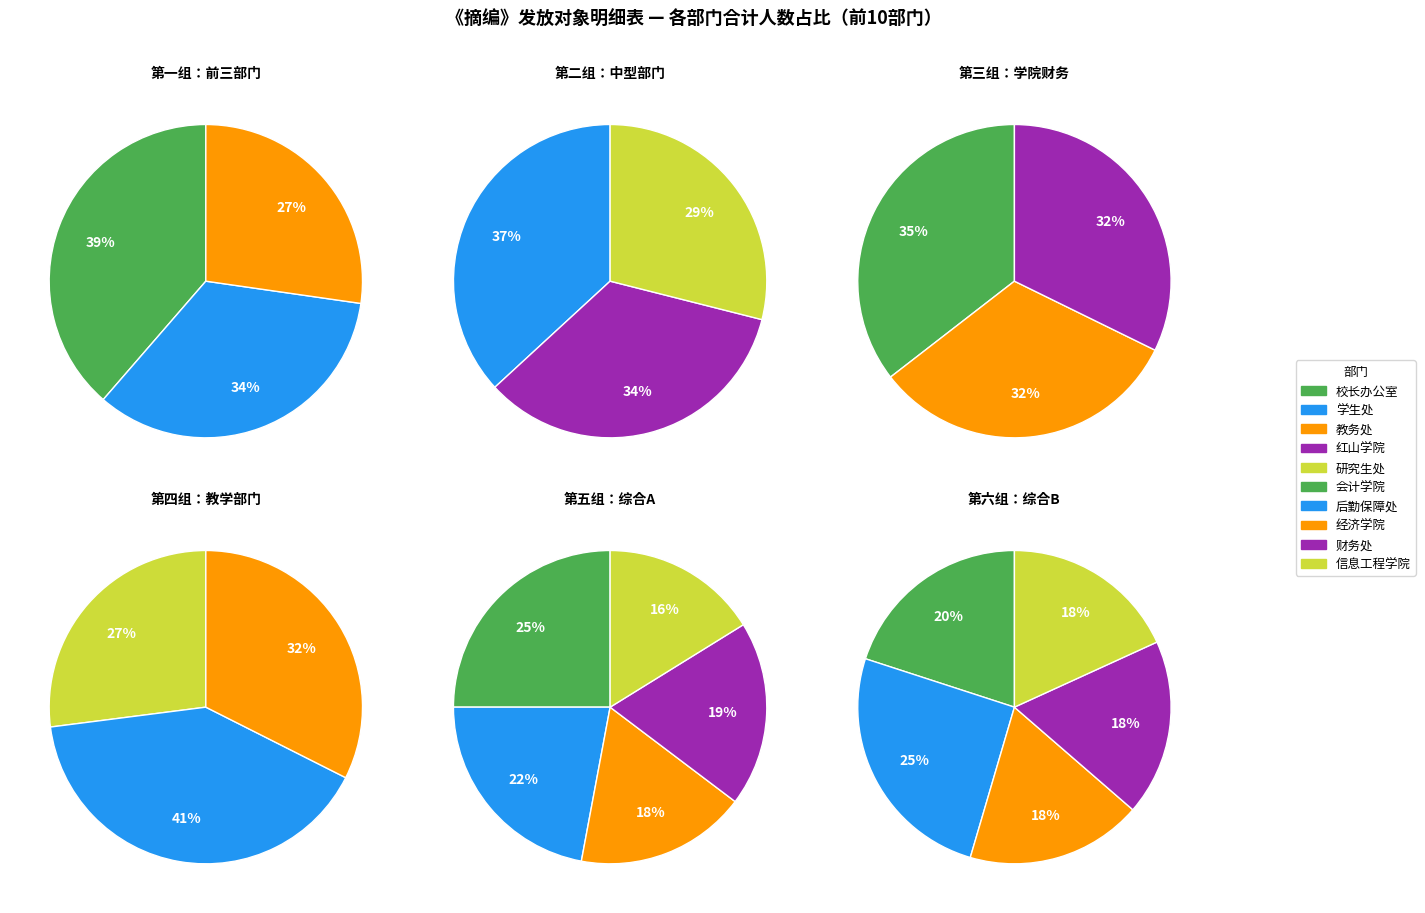

Between 经济学院 and 校长办公室, which is larger?

校长办公室